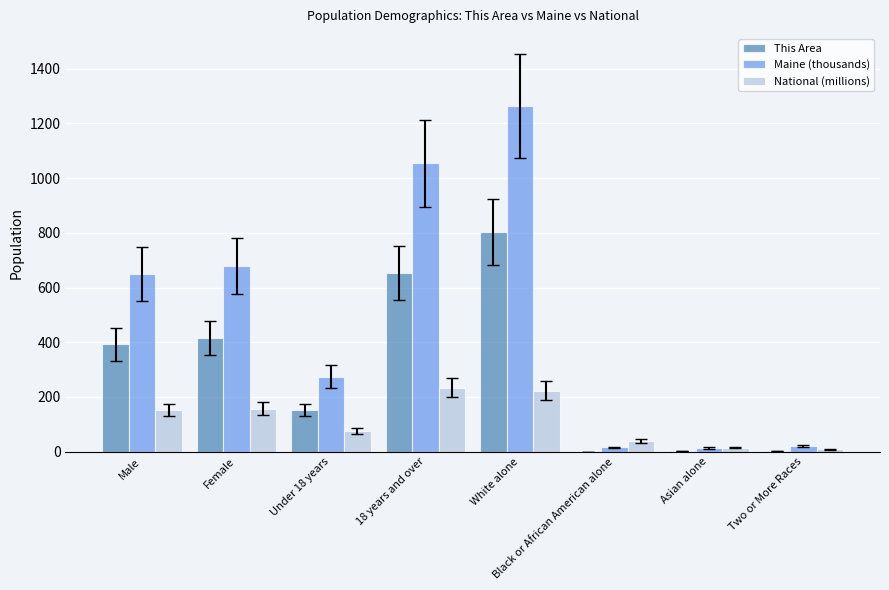

Read the National (millions) value at Female.

157.0